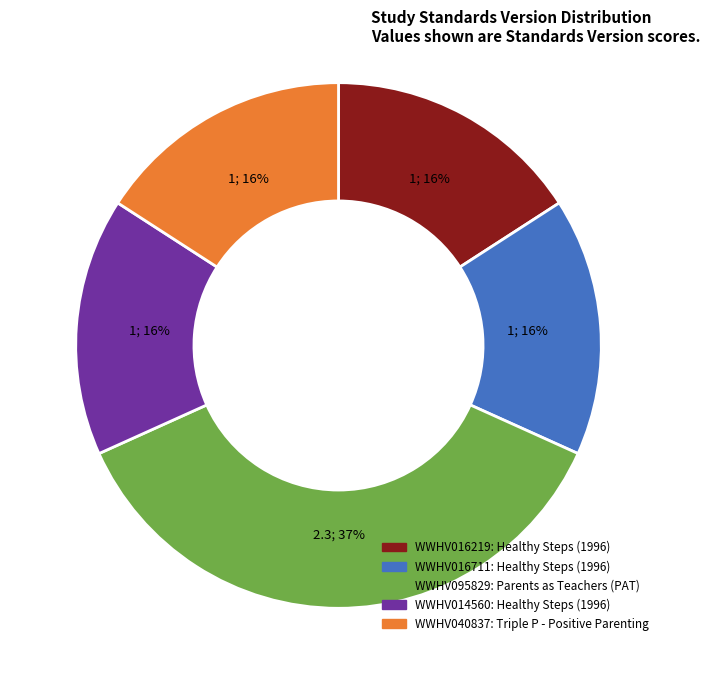

Approximately how many times larger is the value at WWHV016219 compared to WWHV095829?

0.4